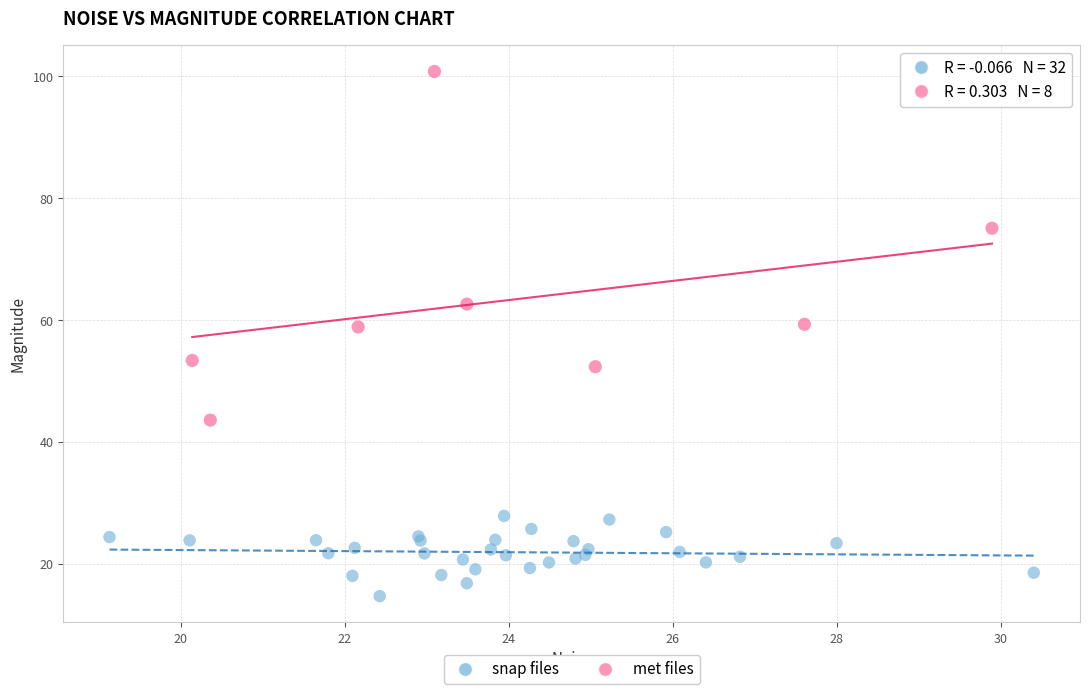

Which series contains the highest Y value?

met files